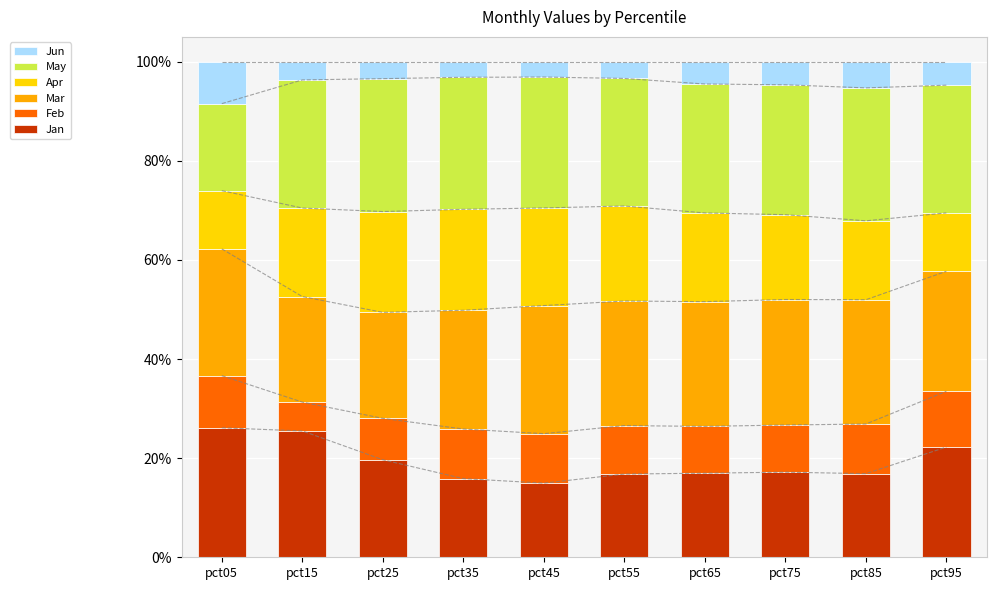

At which label does Feb reach its minimum?

pct15